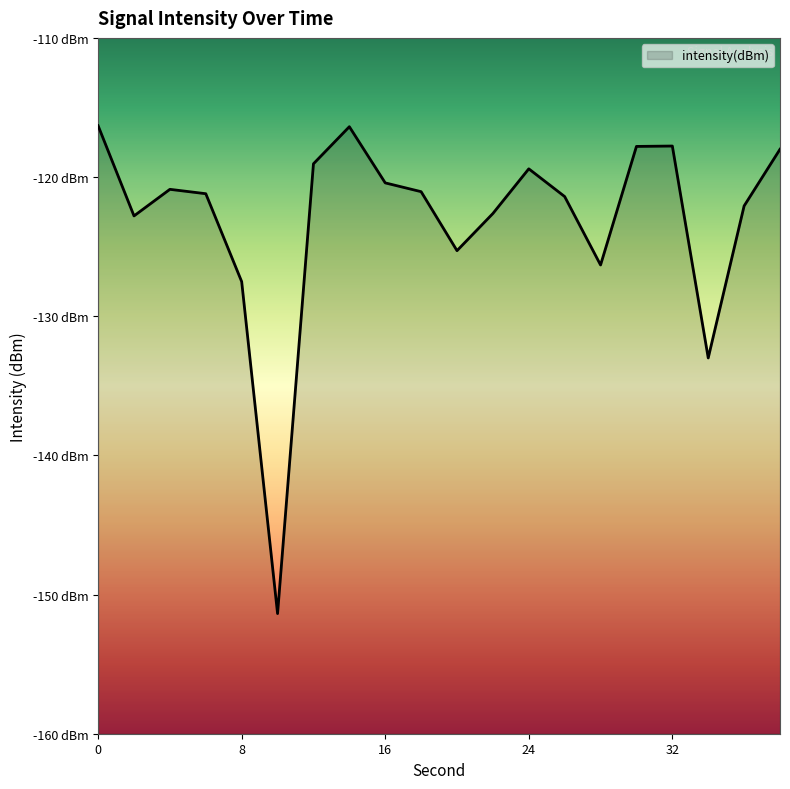

What is the value of the 3rd point from the left?

-120.9